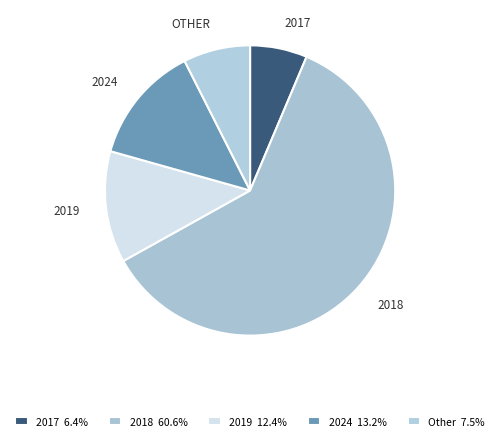

Which slice is the largest?

2018